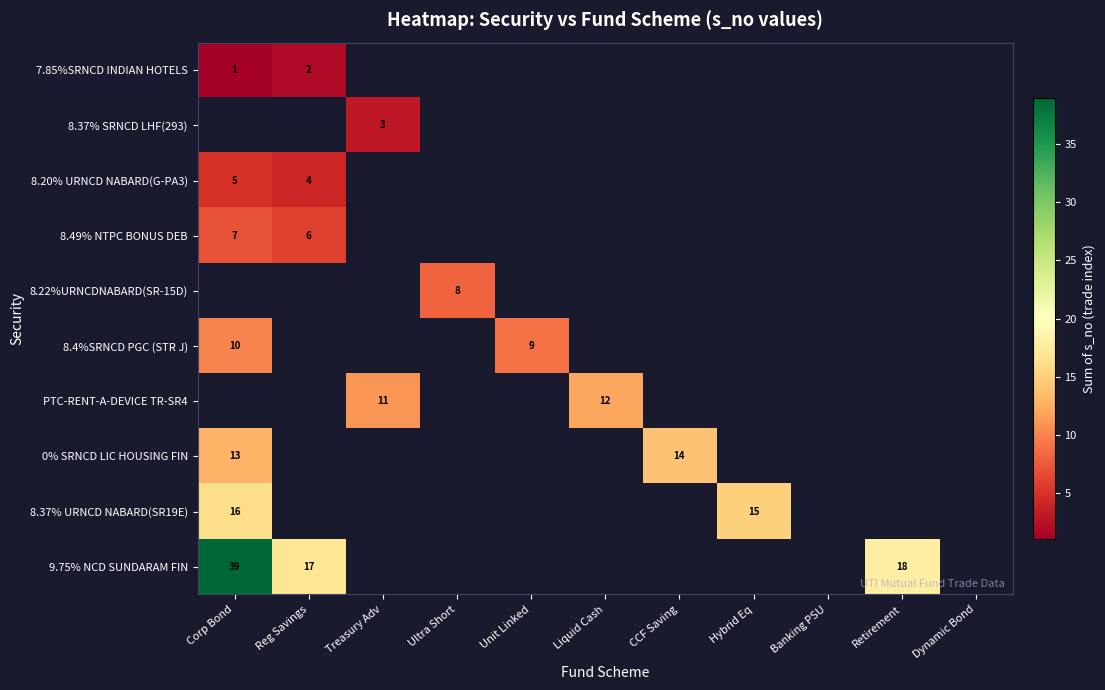

Which has a higher value, Banking PSU or Liquid Cash?

Liquid Cash